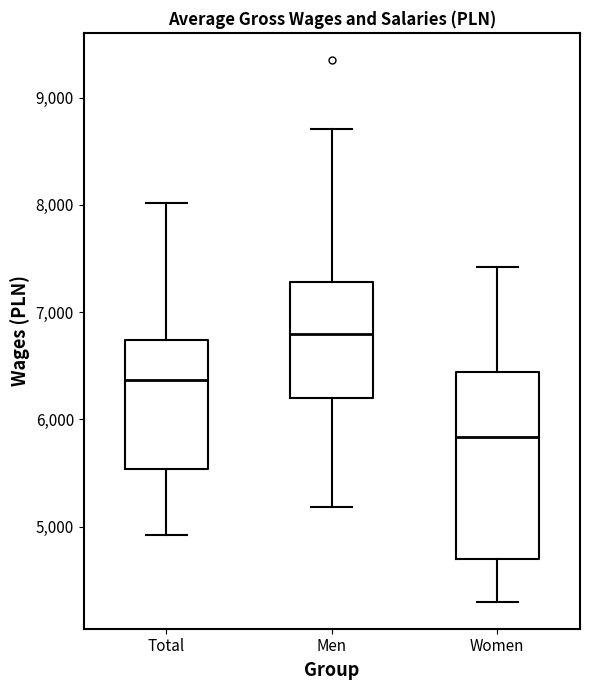

Reading left to right, transcribe this box plot: for each box, give where its median line is, the range the box spans, and where its two whiskers end, as read against the y-axis. The values are not printed on the chart, so give them approximately, as read against the axis.

Total: median 6400, box 5500 to 6700, whiskers 4900 to 8000
Men: median 6800, box 6200 to 7300, whiskers 5200 to 8700
Women: median 5800, box 4700 to 6400, whiskers 4300 to 7400